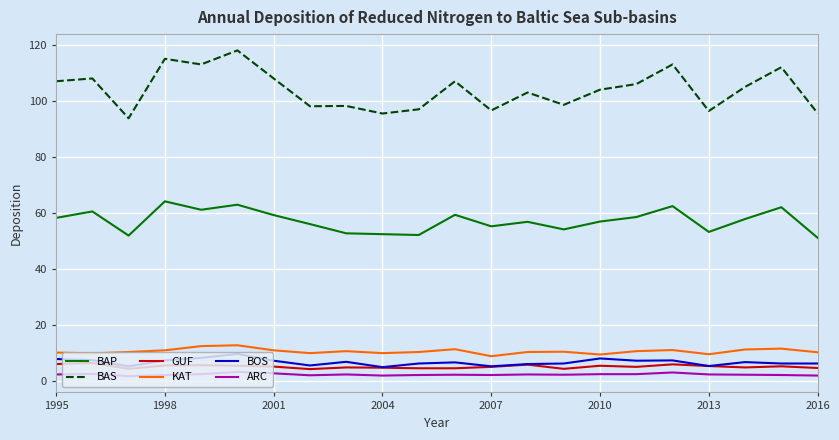

Which series has the largest range (max minus min)?

BAS